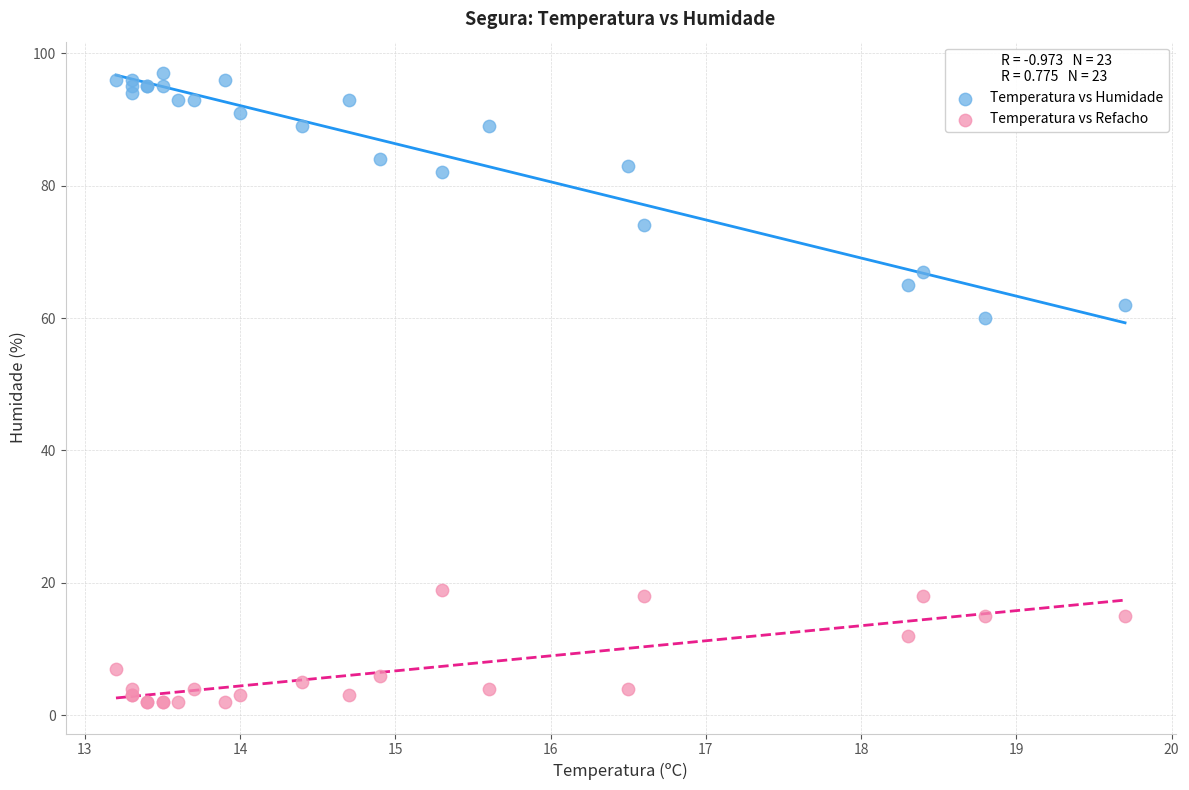

Which series has the largest Y range (max minus min)?

Temperatura vs Humidade